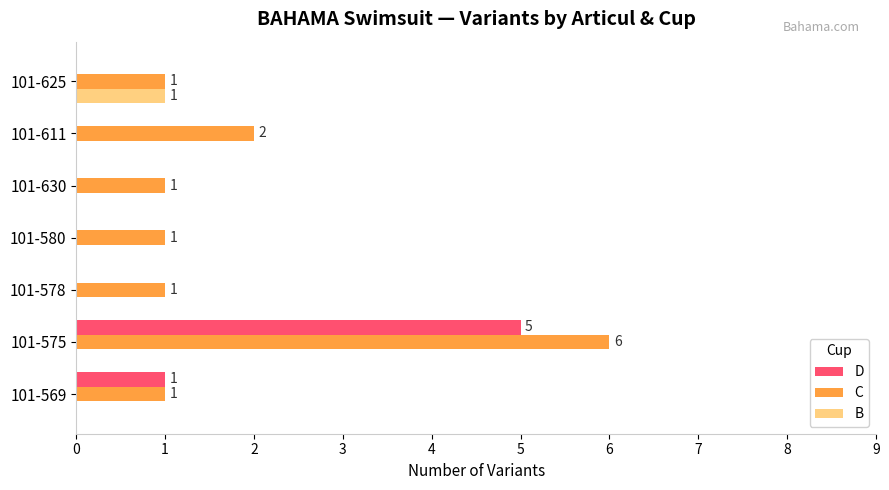

What are all the series names shown in the legend?

D, C, B